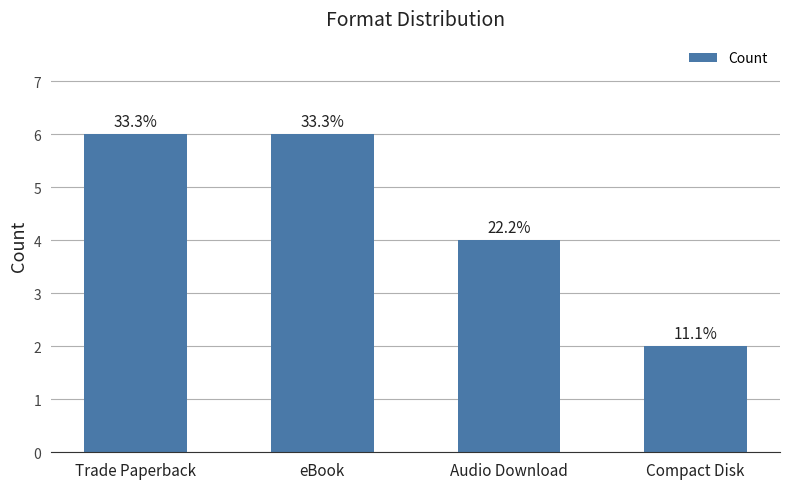

Where is the data nearest to the value 4?

Audio Download